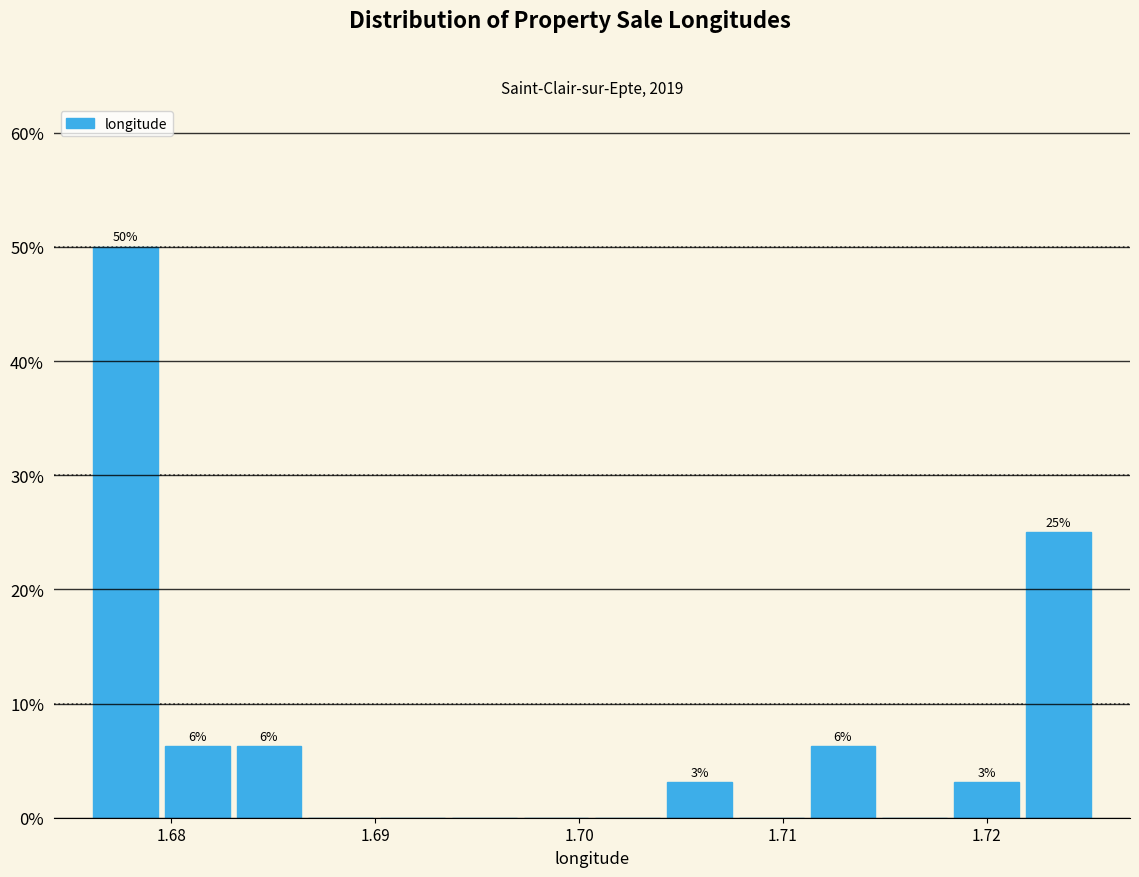

Read against the x-axis, roughly where is the centre of the tallest bar?

1.678